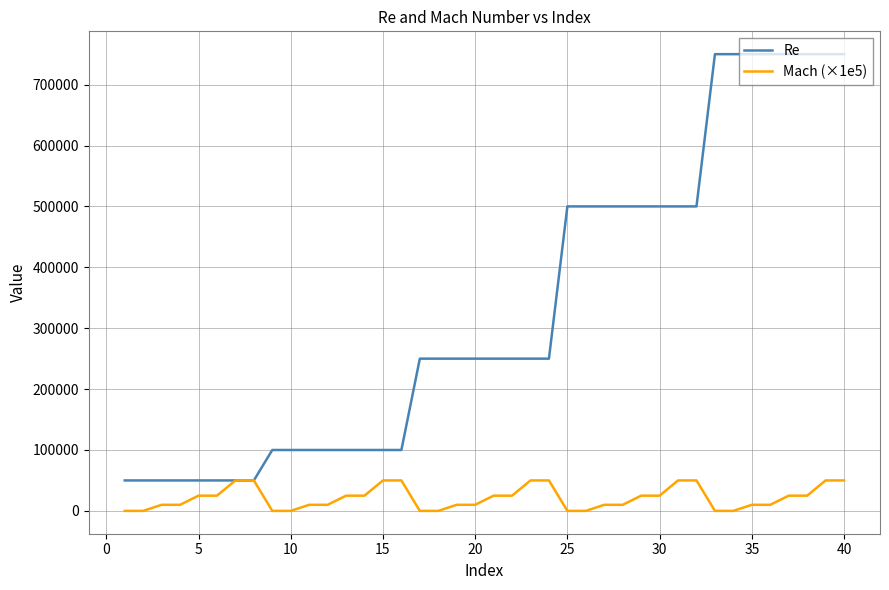

How many lines are shown in the chart?

2